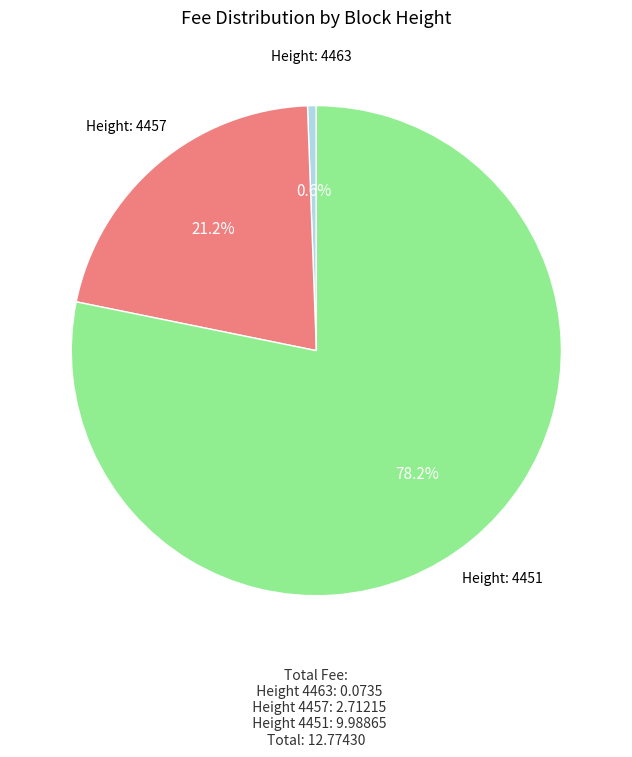

Does any single category account for the majority?

Yes